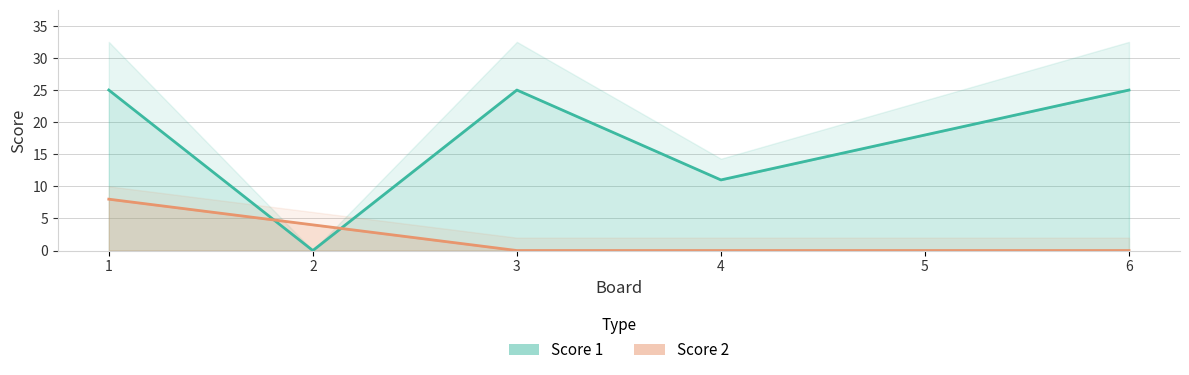

How many interior local valleys does the Score 1 series have?

2